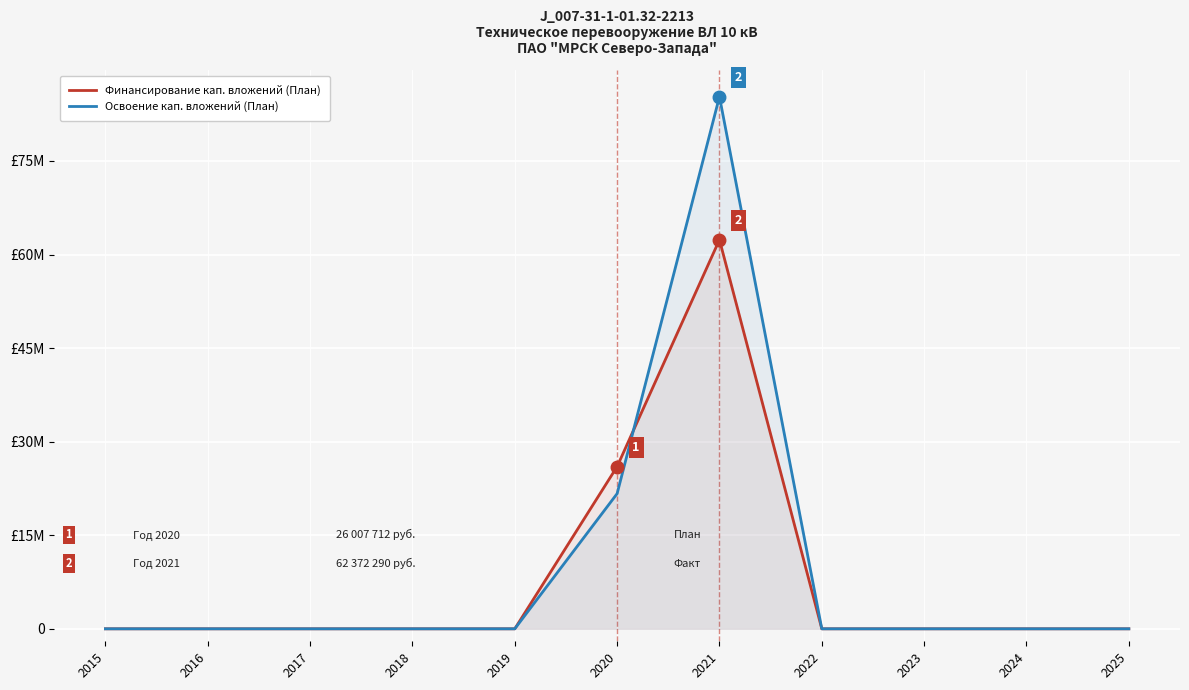

How many values in the Освоение кап. вложений (План) series exceed 0?

2